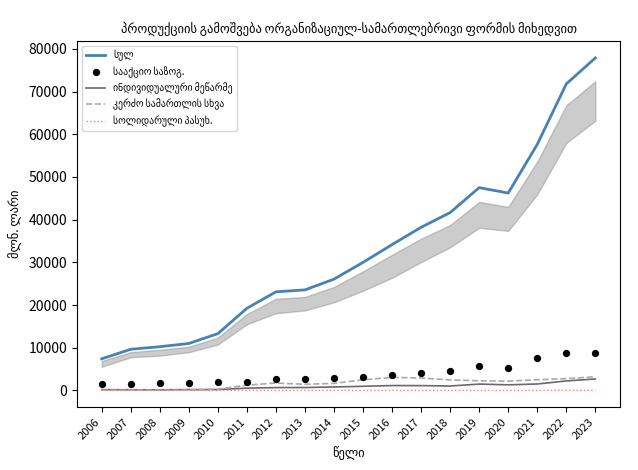

At how many categories does at least one series exceed 51036?

3